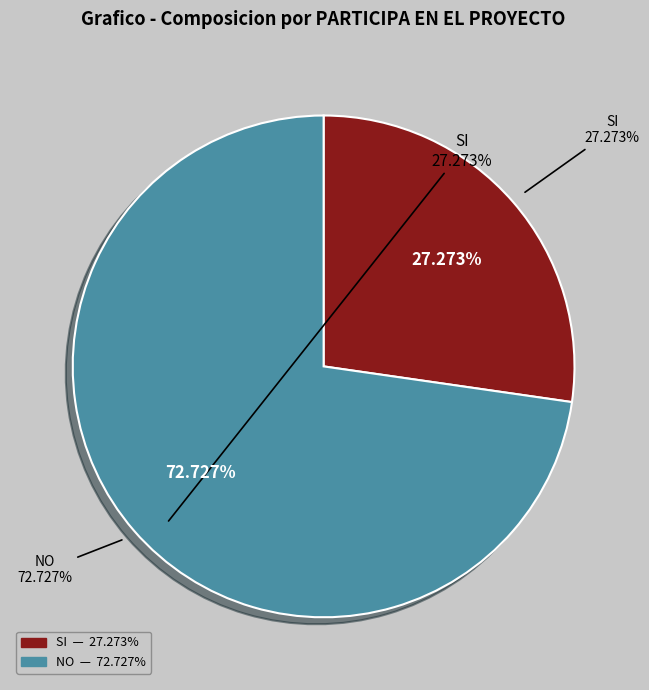

What percentage is NOT represented by SI?

72.7%